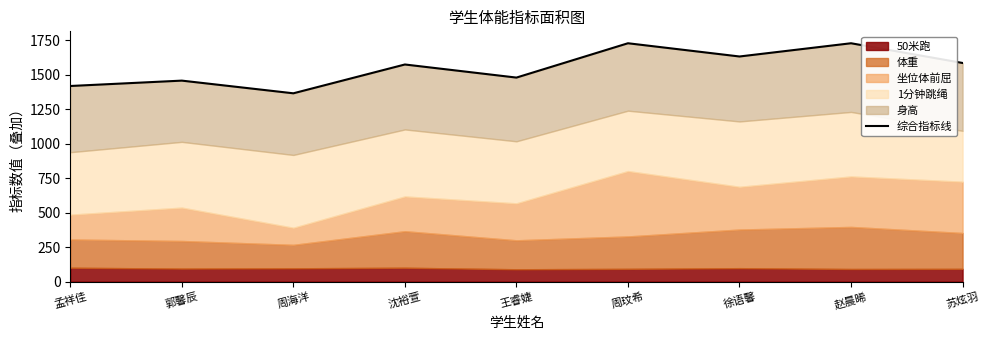

What is the maximum value shown in the chart?

1728